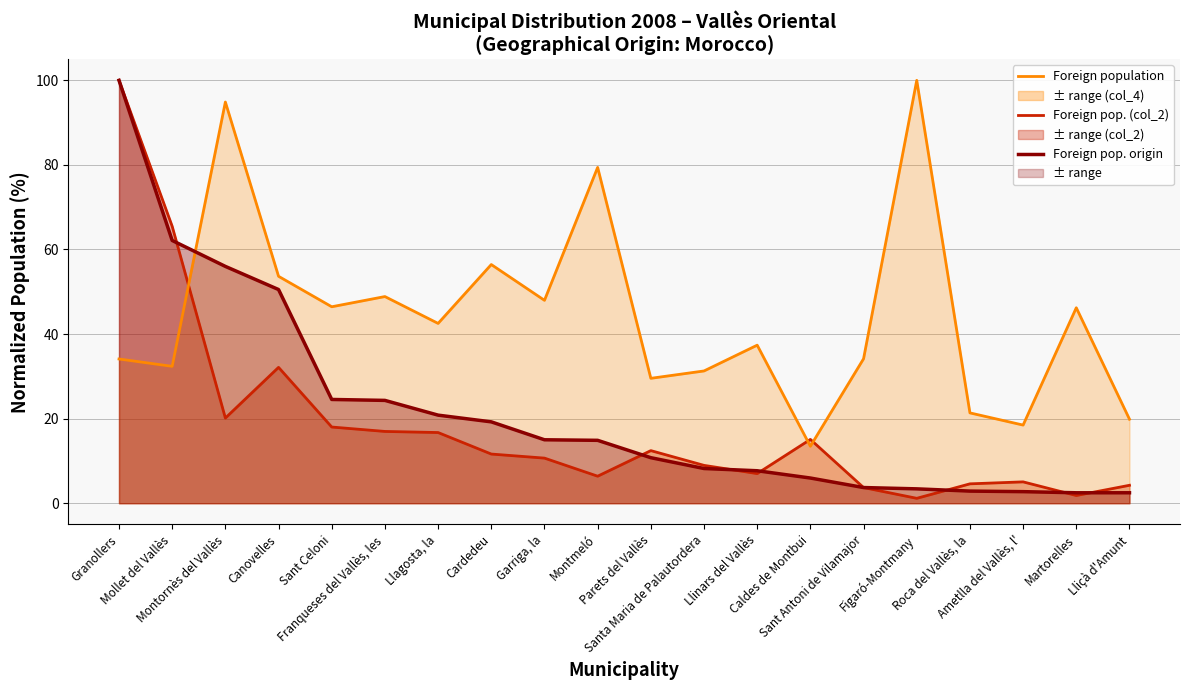

What is the approximate value of Foreign pop. selected origin (col_4) at Montornès del Vallès?

94.9